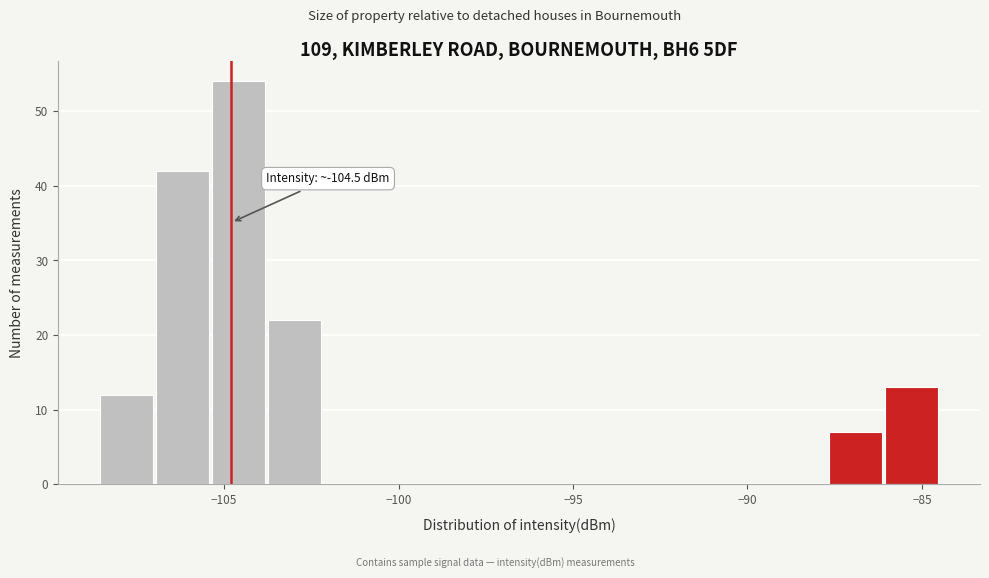

Read against the x-axis, roughly where is the centre of the tallest bar?

-104.5